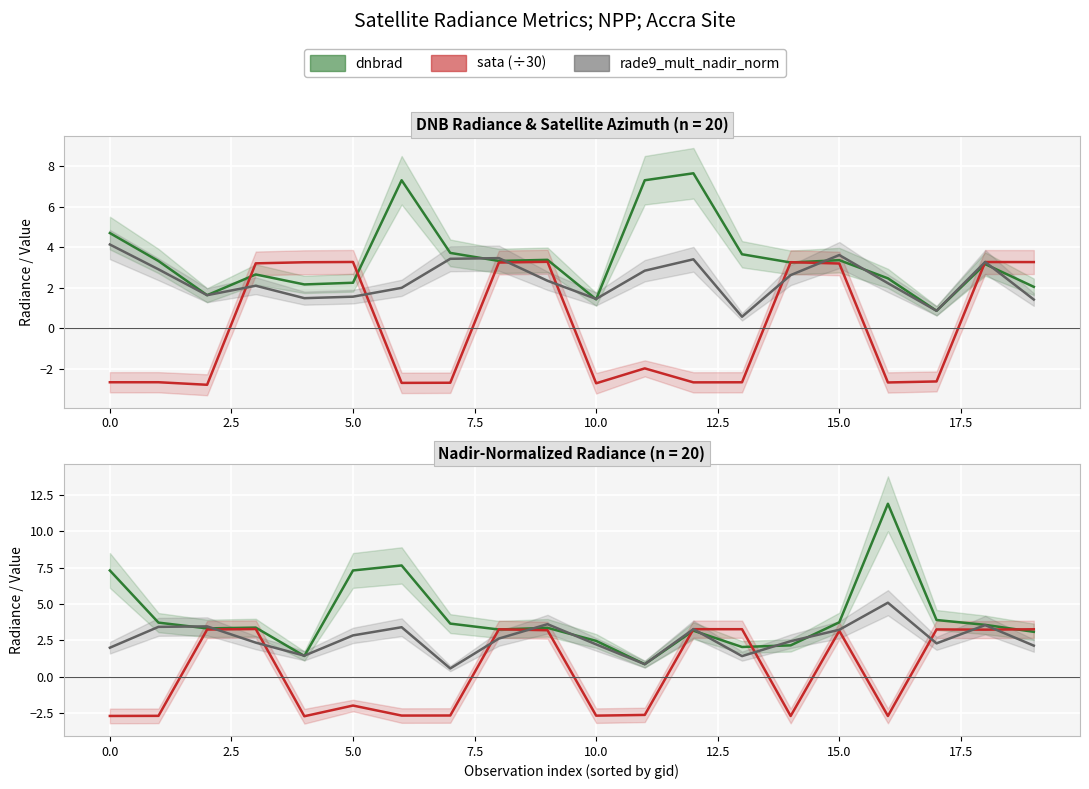

Which series ends up on top after the final intersection of sata (scaled) and rade9_mult_nadir_norm?

sata (scaled)